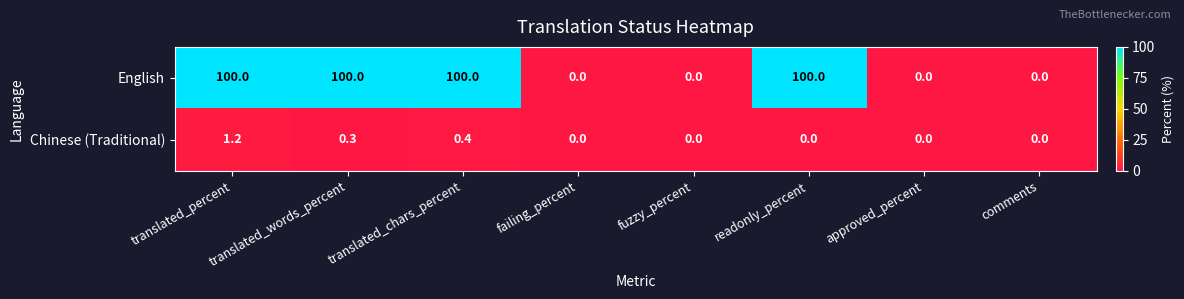

At which category is the sum across all series the highest?

translated_percent